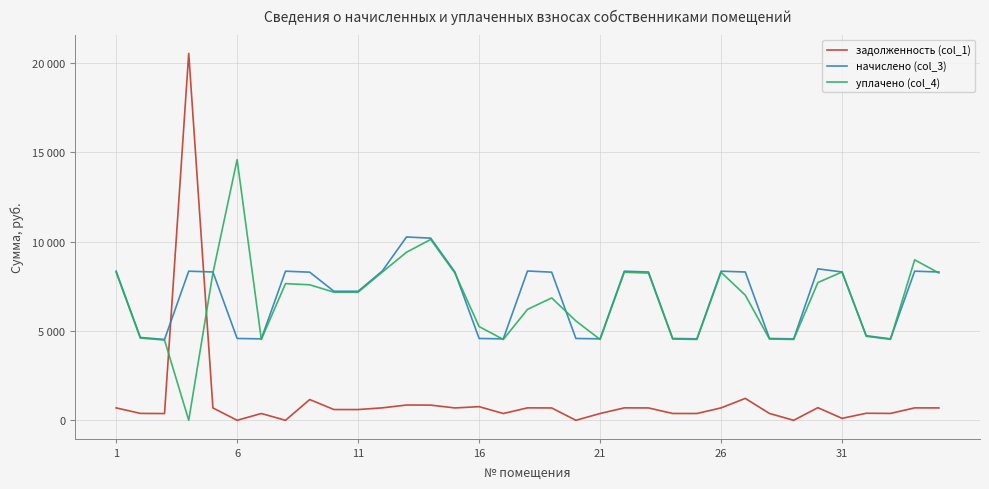

Is this an area chart (filled region under the line)?

No